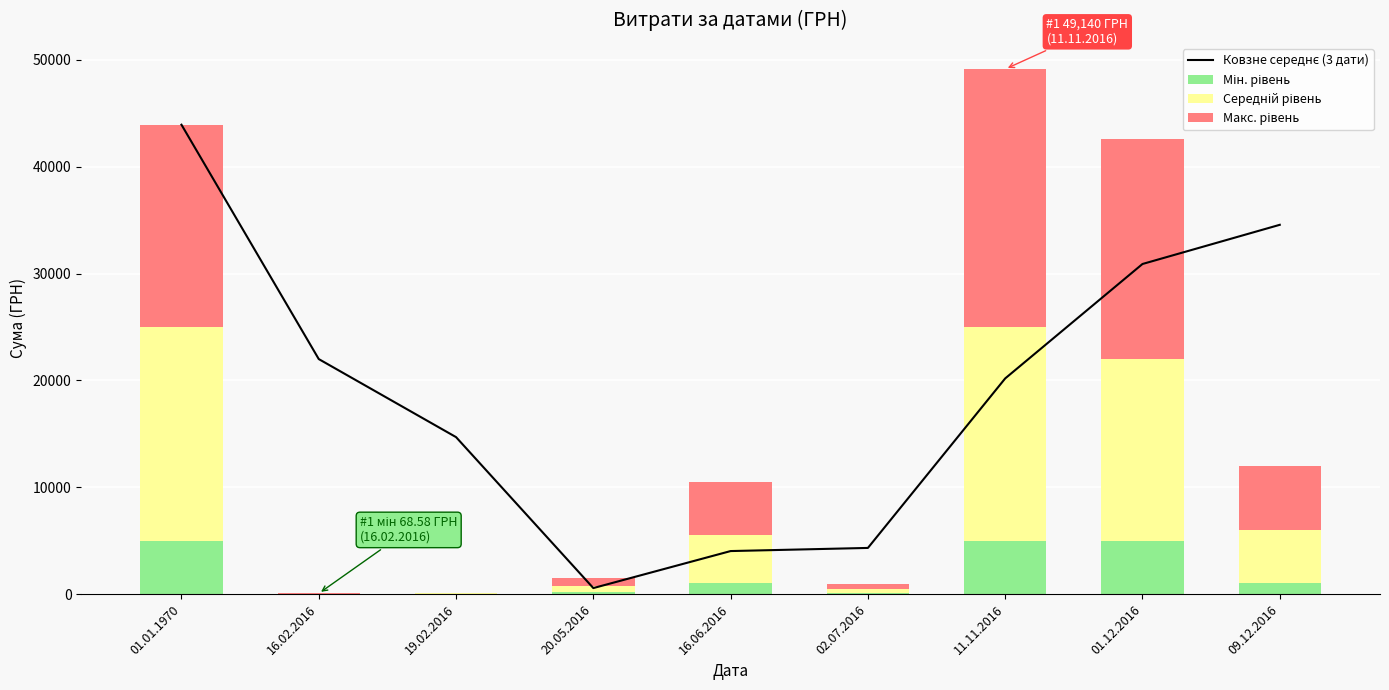

At 16.02.2016, list the series in order from largest to smallest.

Ковзне середнє (3 дати), Макс. рівень, Середній рівень, Мін. рівень